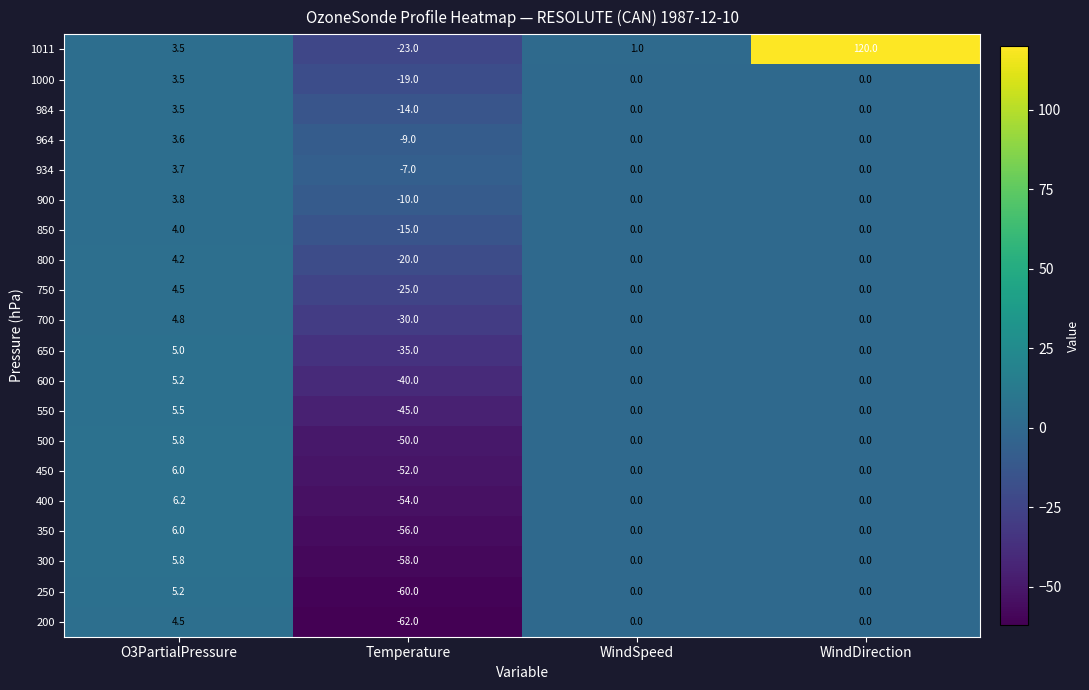

What is the difference between the highest and lowest values at Temperature?

55.0